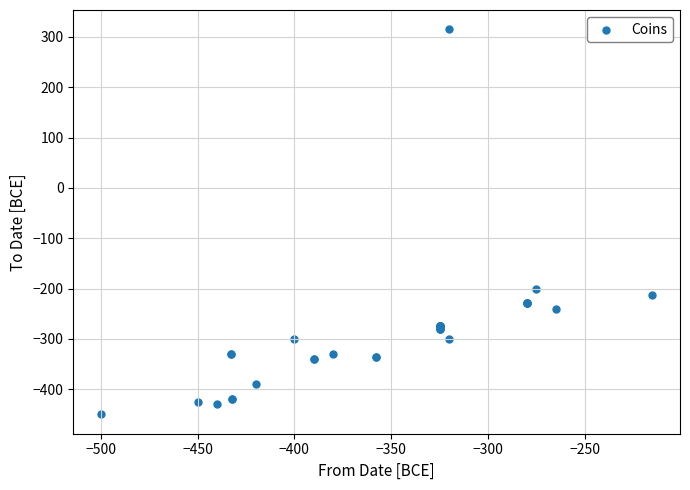

What Y value in the scatter plot is closest to -67?

-200